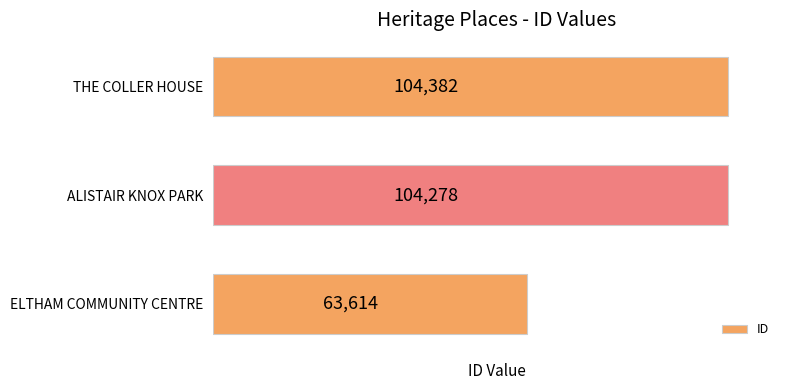

Reading top to bottom, list all the values displayed in this chart.

104382	104278	63614